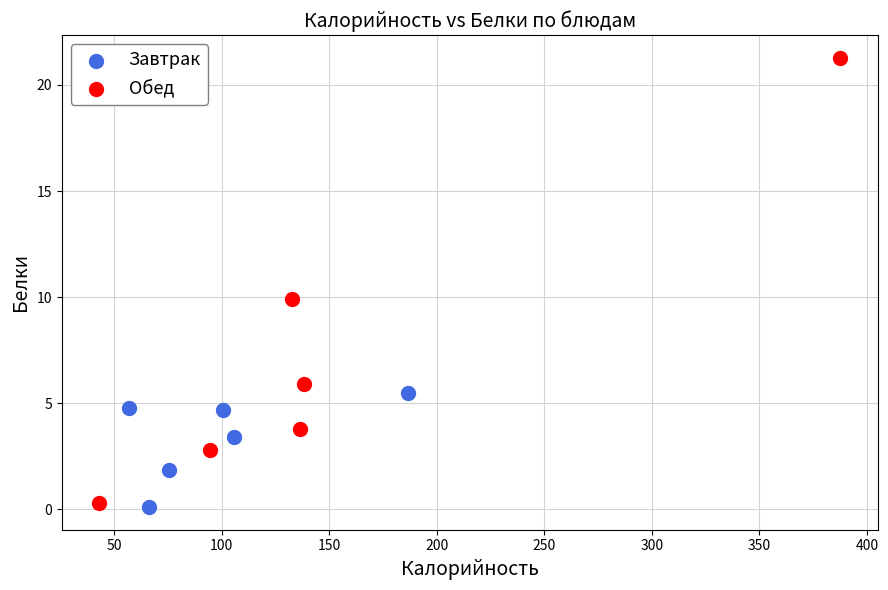

Which series has the largest Y range (max minus min)?

Обед